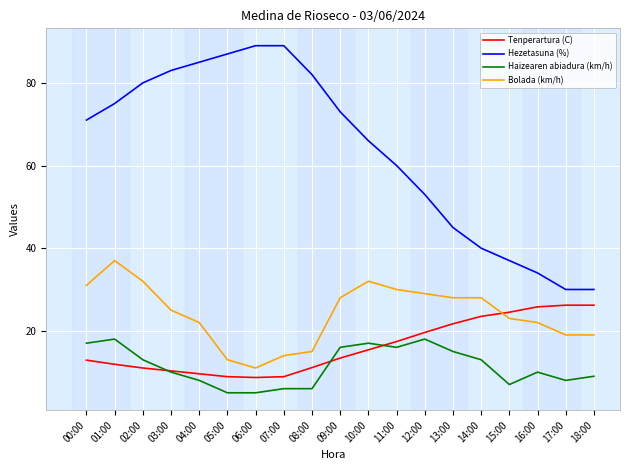

What is the highest value of the Tenperartura (C) series?

26.2